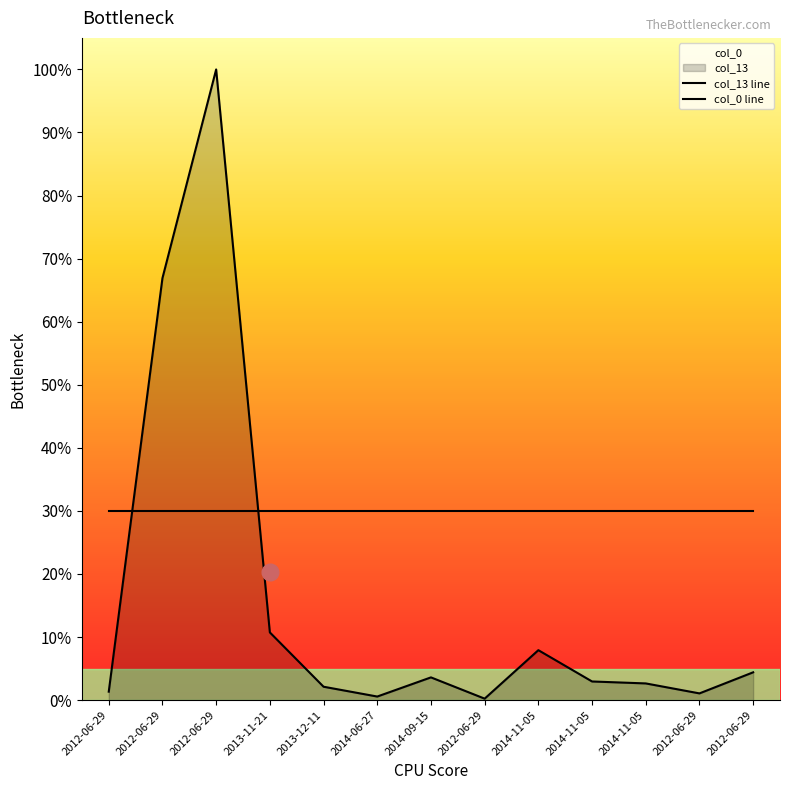

Where is col_13 line nearest to the value 50?

2012-06-29